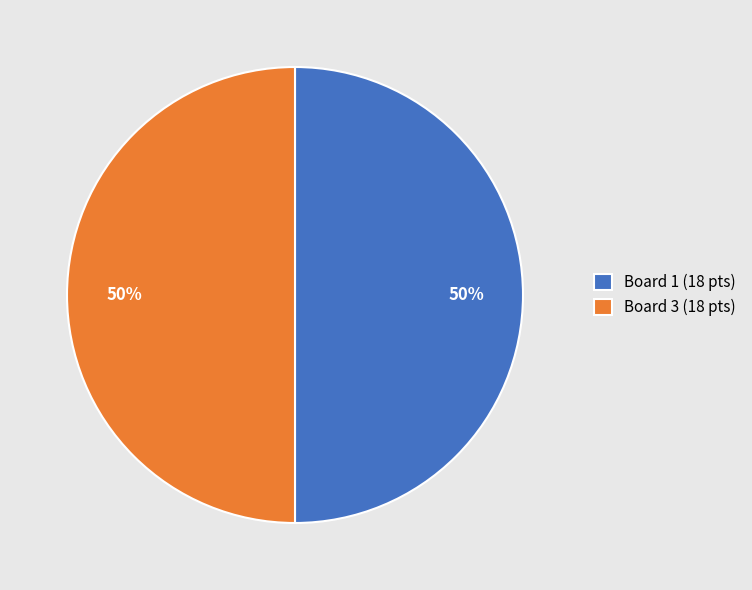

To the nearest percent, what percentage of the pie is Board 1 (18 pts)?

50%